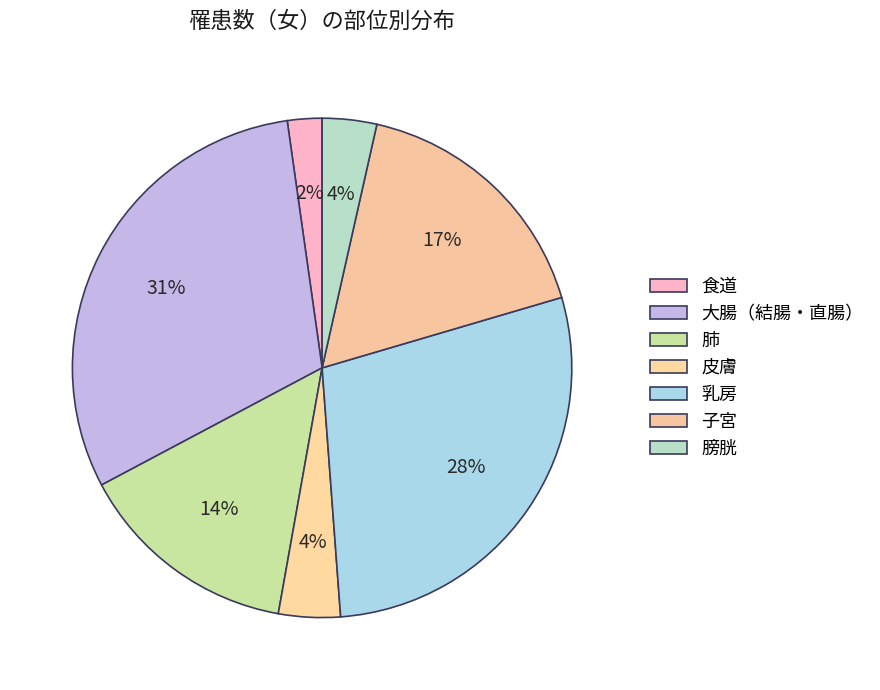

Which has a higher value, 肺 or 皮膚?

肺